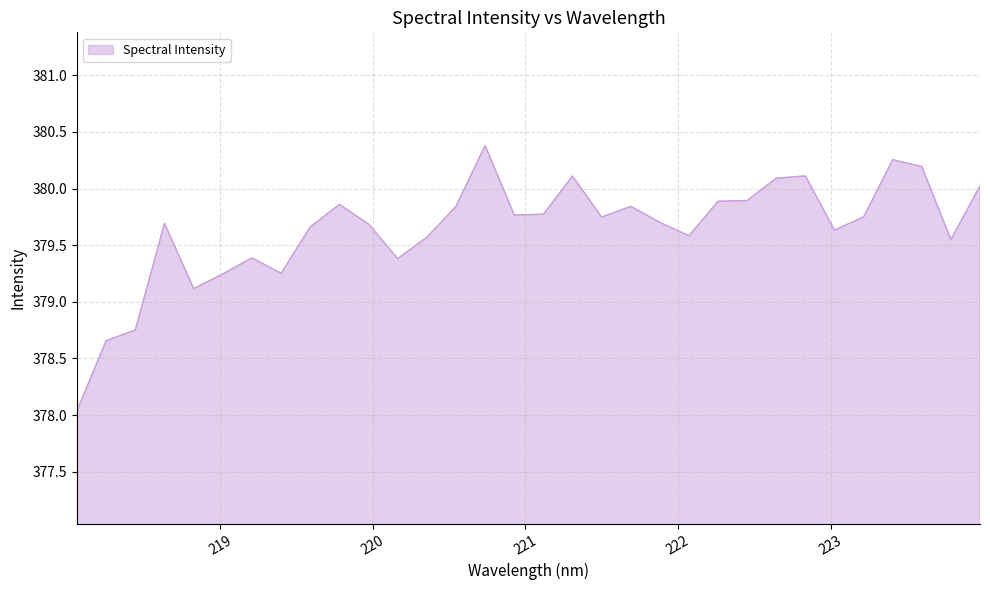

What is the smallest value displayed?

378.0